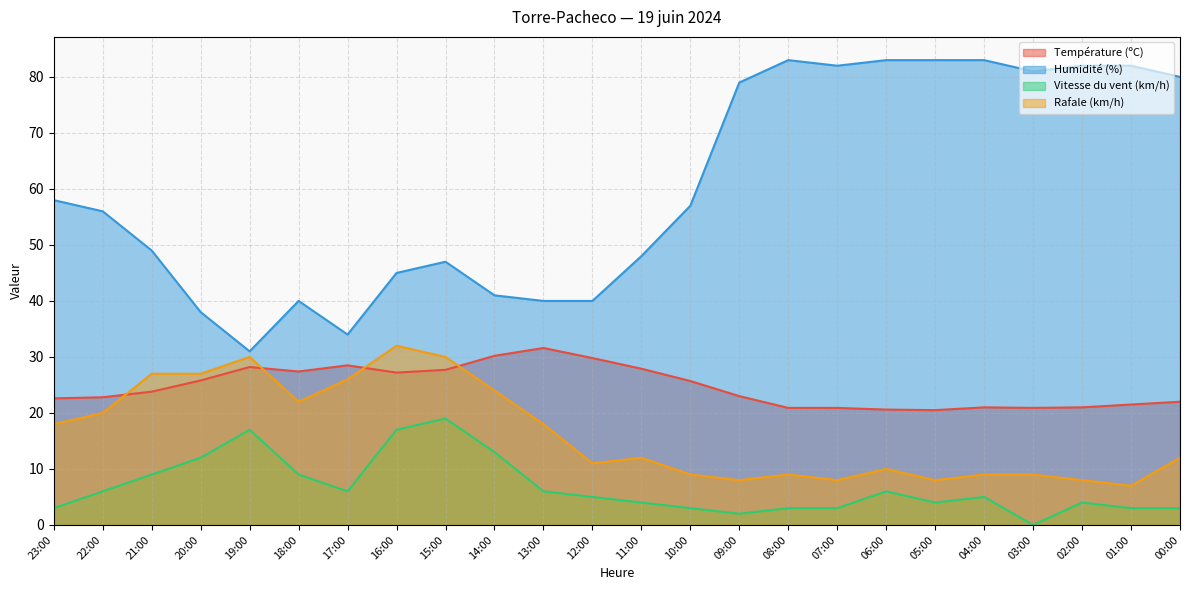

Reading left to right, transcribe all the data shown in this chart.

Température (ºC): 22.6	22.8	23.8	25.8	28.2	27.4	28.5	27.2	27.7	30.2	31.6	29.8	27.9	25.7	23.0	20.9	20.9	20.6	20.5	21.0	20.9	21.0	21.5	22.0
Humidité (%): 58.0	56.0	49.0	38.0	31.0	40.0	34.0	45.0	47.0	41.0	40.0	40.0	48.0	57.0	79.0	83.0	82.0	83.0	83.0	83.0	81.0	82.0	82.0	80.0
Vitesse du vent (km/h): 3.0	6.0	9.0	12.0	17.0	9.0	6.0	17.0	19.0	13.0	6.0	5.0	4.0	3.0	2.0	3.0	3.0	6.0	4.0	5.0	0.0	4.0	3.0	3.0
Rafale (km/h): 18.0	20.0	27.0	27.0	30.0	22.0	26.0	32.0	30.0	24.0	18.0	11.0	12.0	9.0	8.0	9.0	8.0	10.0	8.0	9.0	9.0	8.0	7.0	12.0